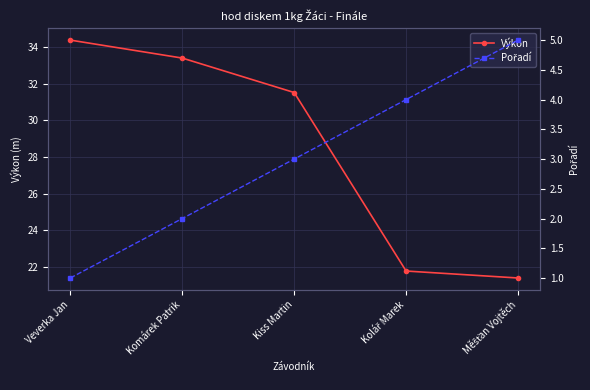

The Pořadí series shows 3.0 at Kiss Martin. True or false?

True